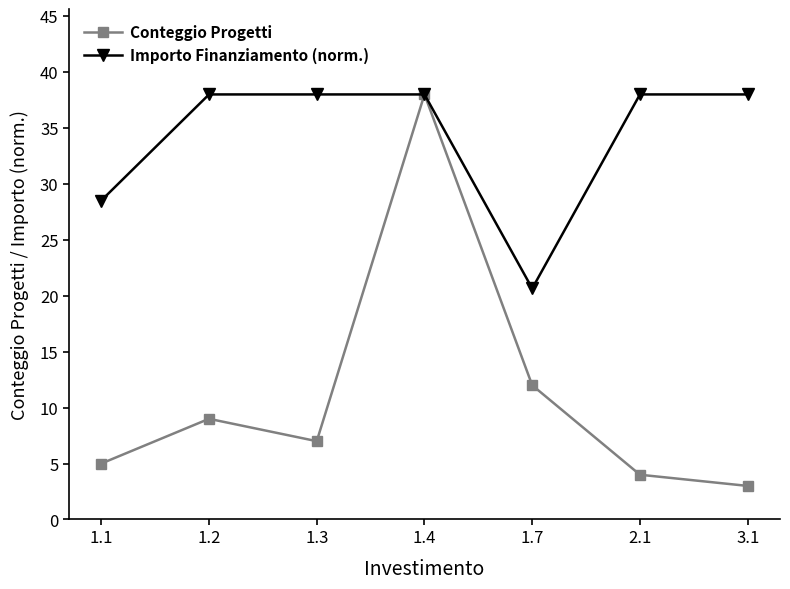

How many lines are shown in the chart?

2